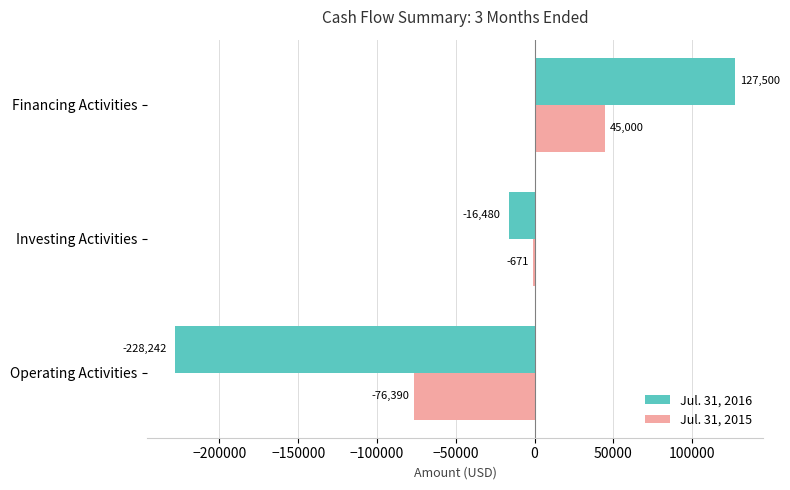

Where is Jul. 31, 2015 nearest to the value -15695?

Investing Activities